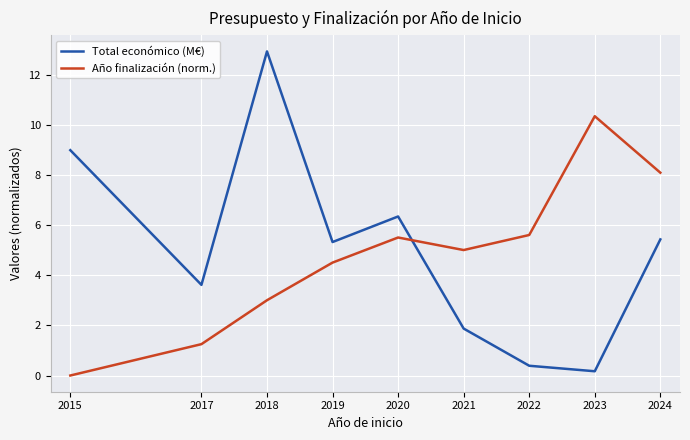

True or false: Año finalización (norm.) and Total económico (M€) intersect in this chart.

True